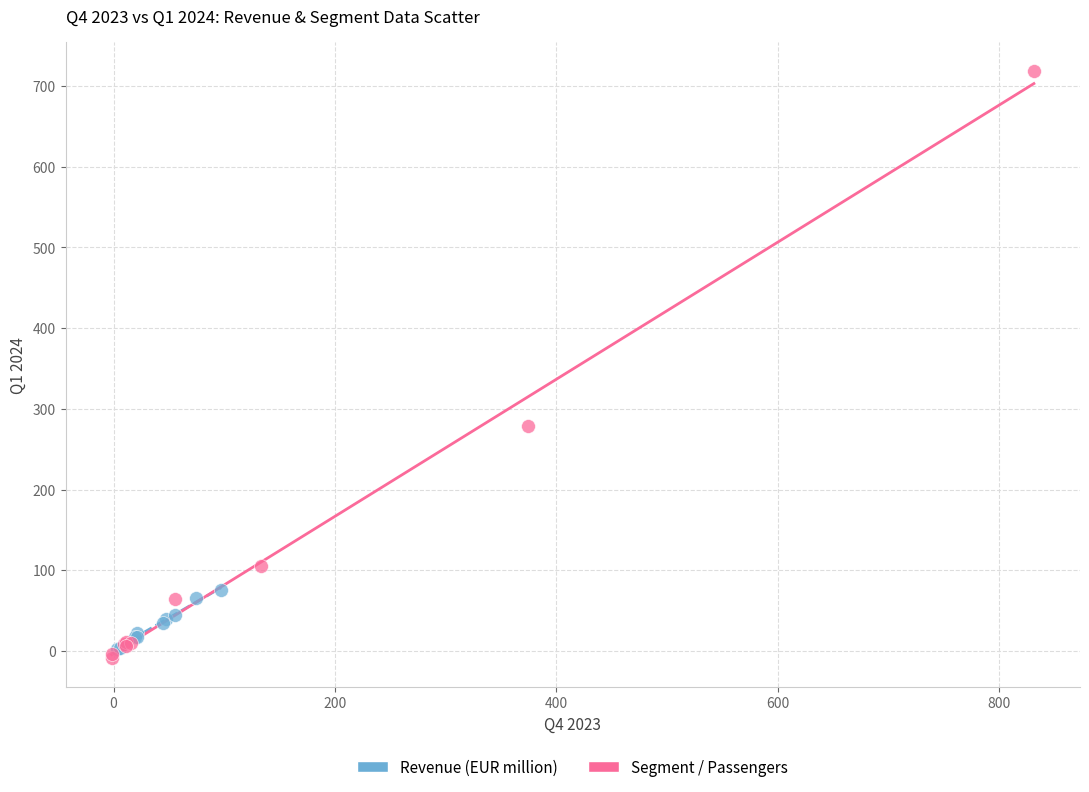

Which series reaches the maximum Y coordinate?

Segment / Passengers